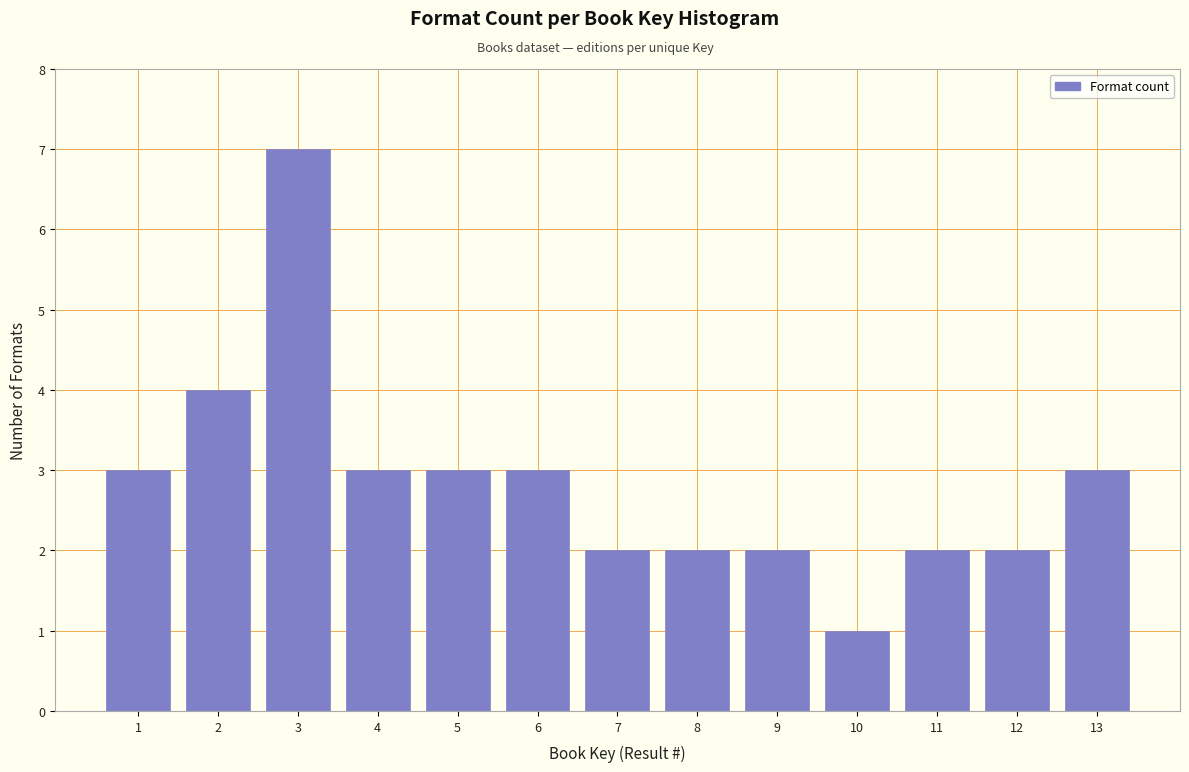

Reading left to right, extract all data points from this chart.

3	4	7	3	3	3	2	2	2	1	2	2	3